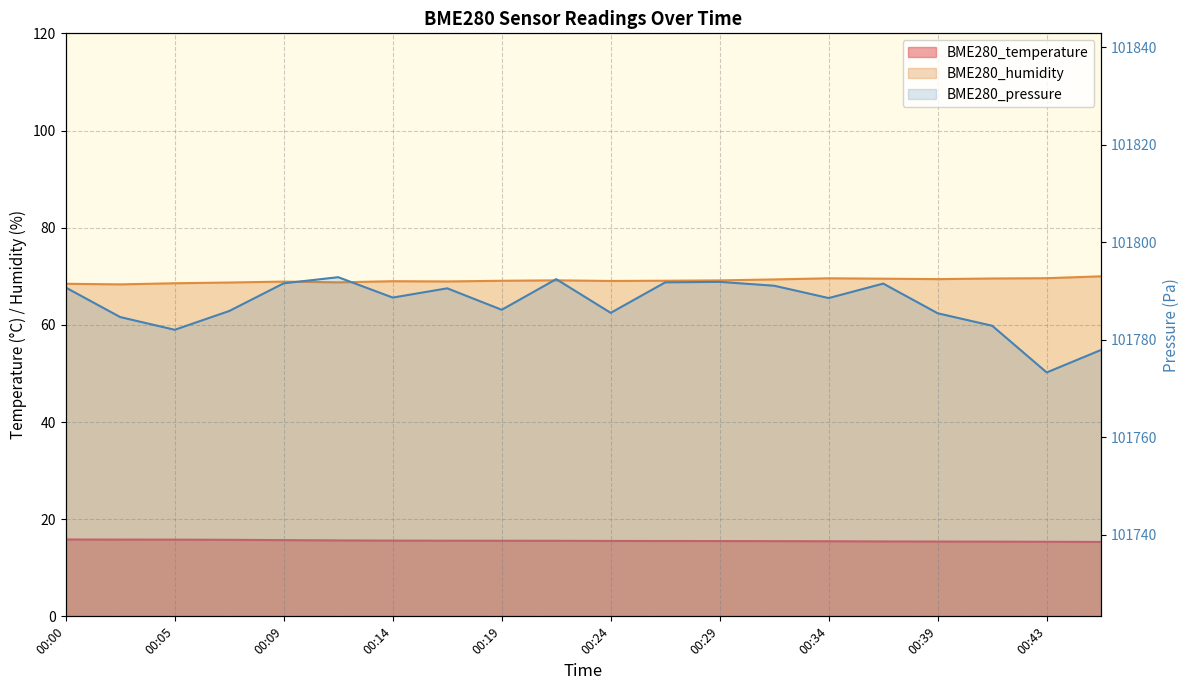

What are all the series names shown in the legend?

BME280_temperature, BME280_humidity, BME280_pressure